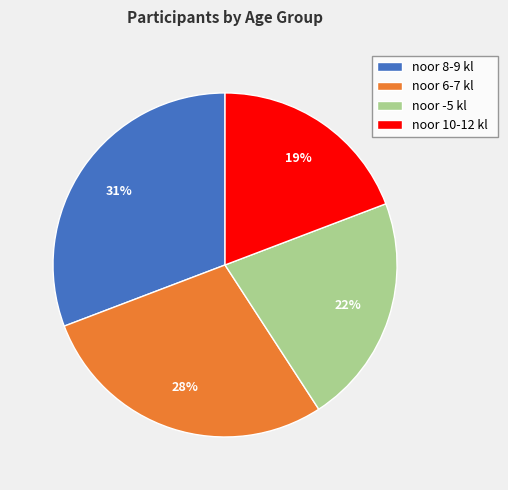

How many segments does this pie chart have?

4